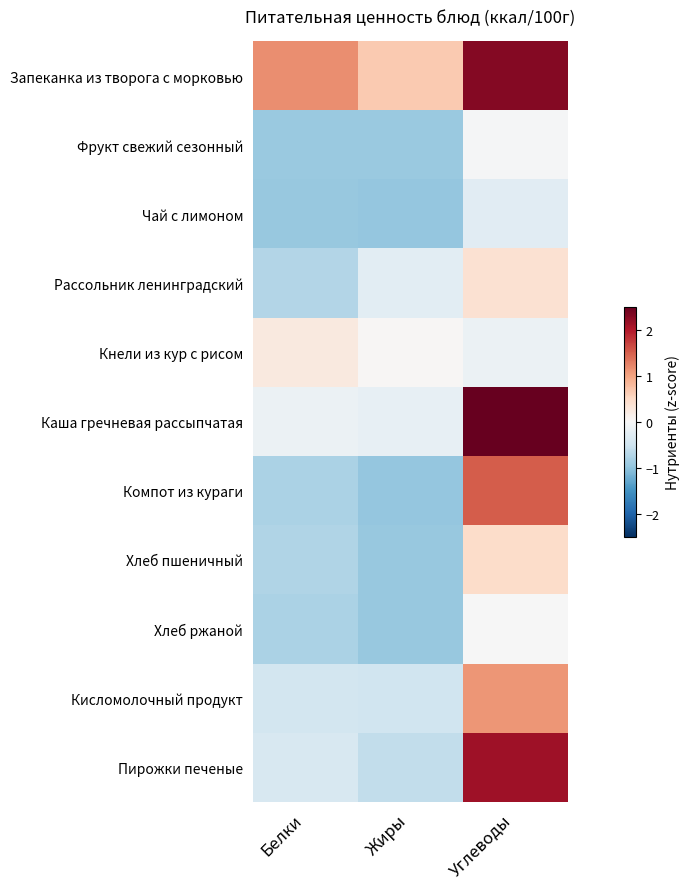

Which series has the largest range (max minus min)?

Каша гречневая рассыпчатая